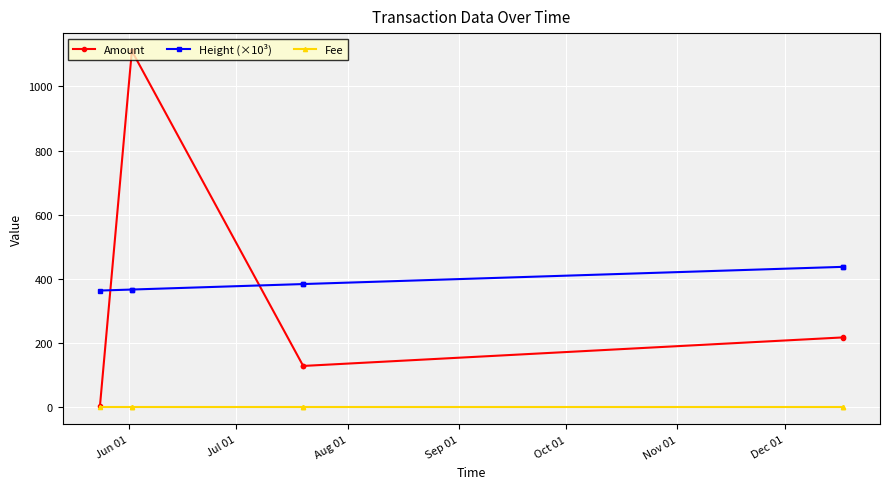

What is the maximum value shown in the chart?

1111.0